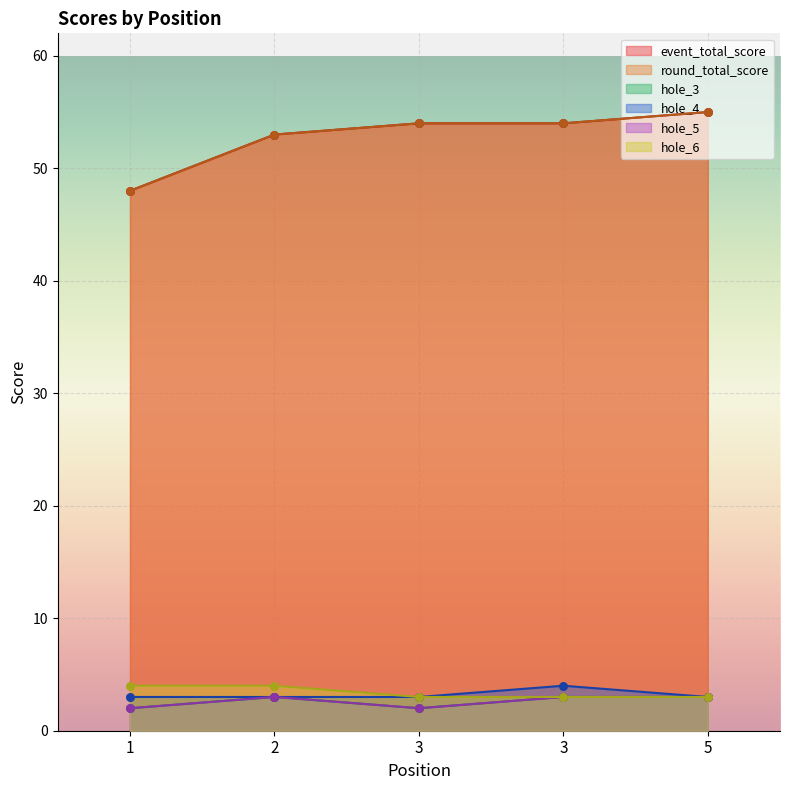

What is the total value across all series at 2?

119